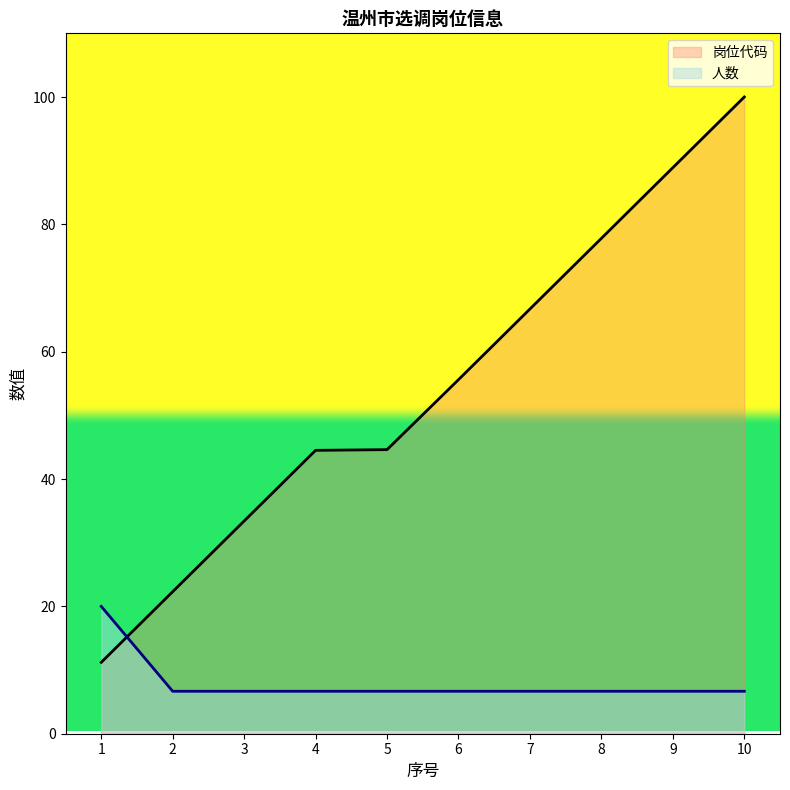

What is the total value across all series at 1?

31.2